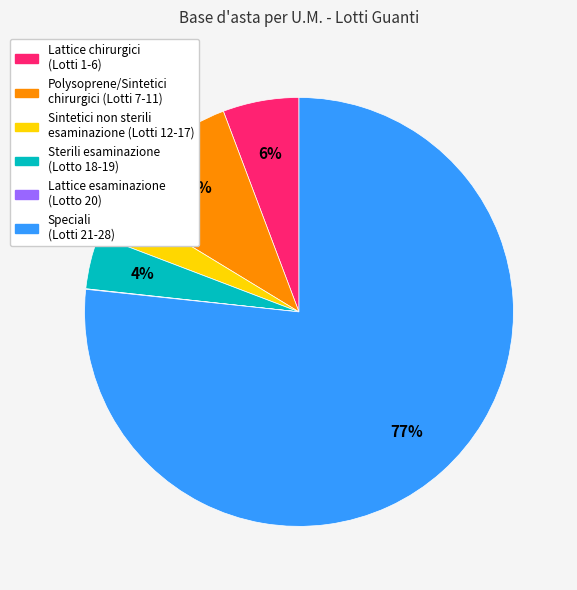

Which slice is the largest?

Speciali (Lotti 21-28)